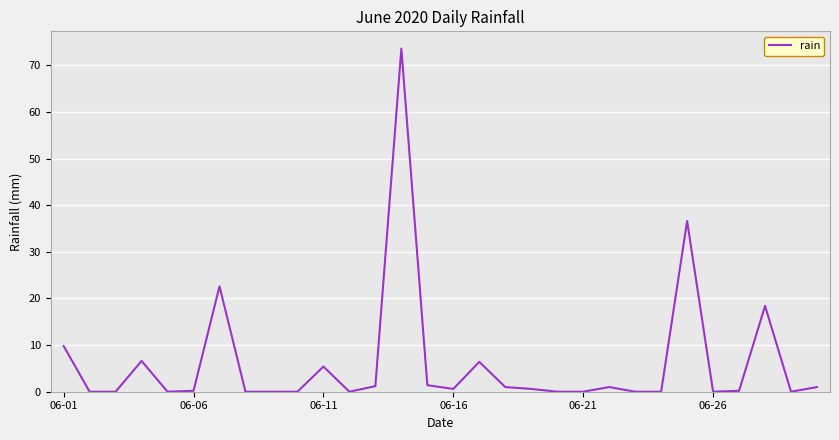

What is the greatest value displayed?

73.6